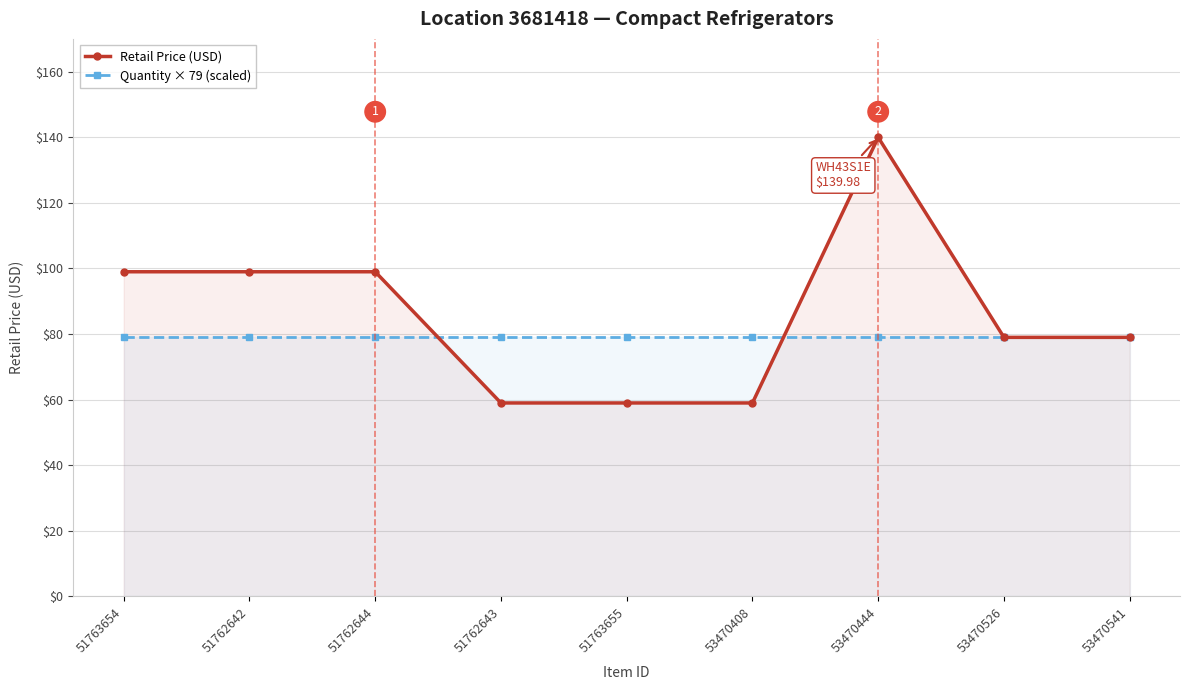

True or false: Quantity × 79 (scaled) has a value of 79.0 at 53470444.

True